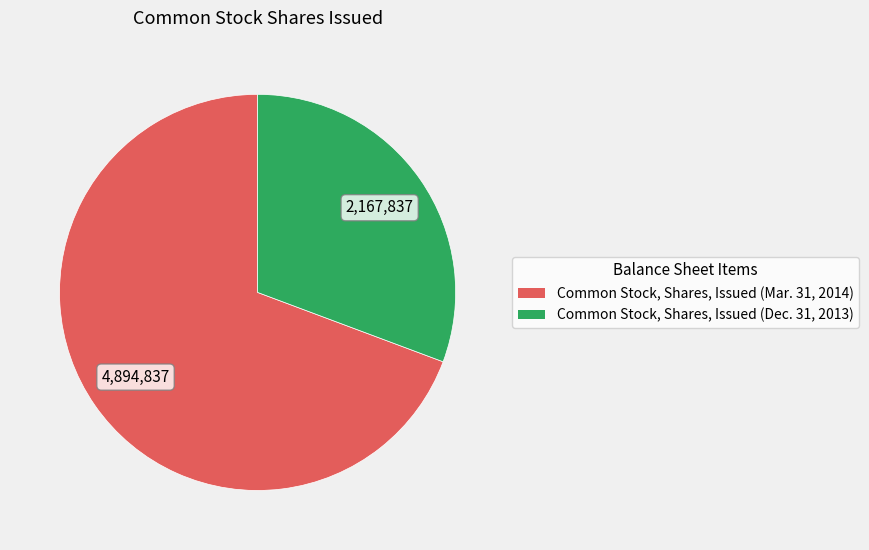

Rank the categories by value from lowest to highest.

Common Stock, Shares, Issued (Dec. 31, 2013), Common Stock, Shares, Issued (Mar. 31, 2014)